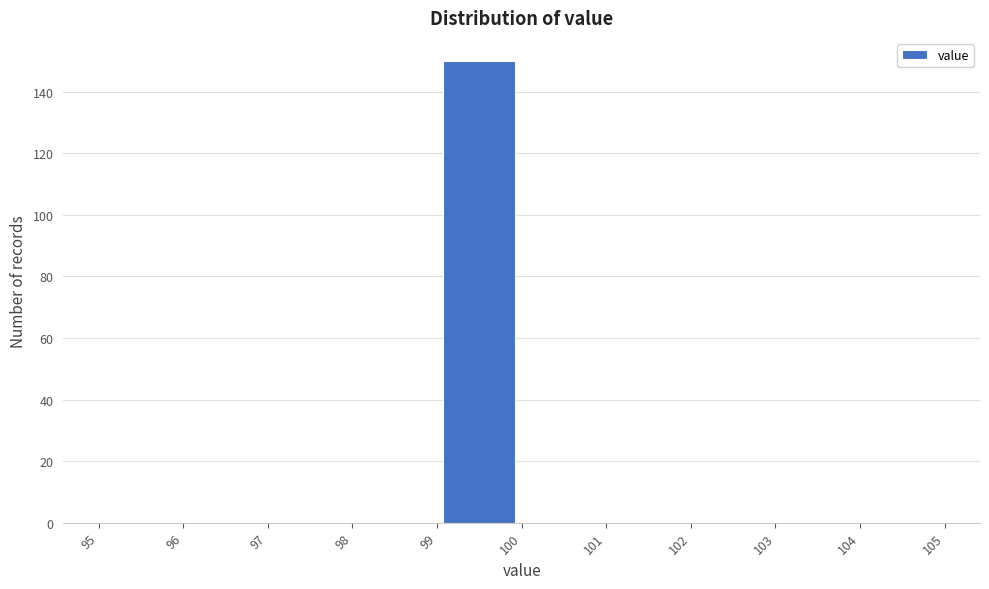

Reading left to right, list every bar in this chart as the range it spans on the x-axis followed by its height. The values are not printed on the chart, so give them approximately, as read against the axis.

95 to 96: 0
96 to 97: 0
97 to 98: 0
98 to 99: 0
99 to 100: 150
100 to 101: 0
101 to 102: 0
102 to 103: 0
103 to 104: 0
104 to 105: 0